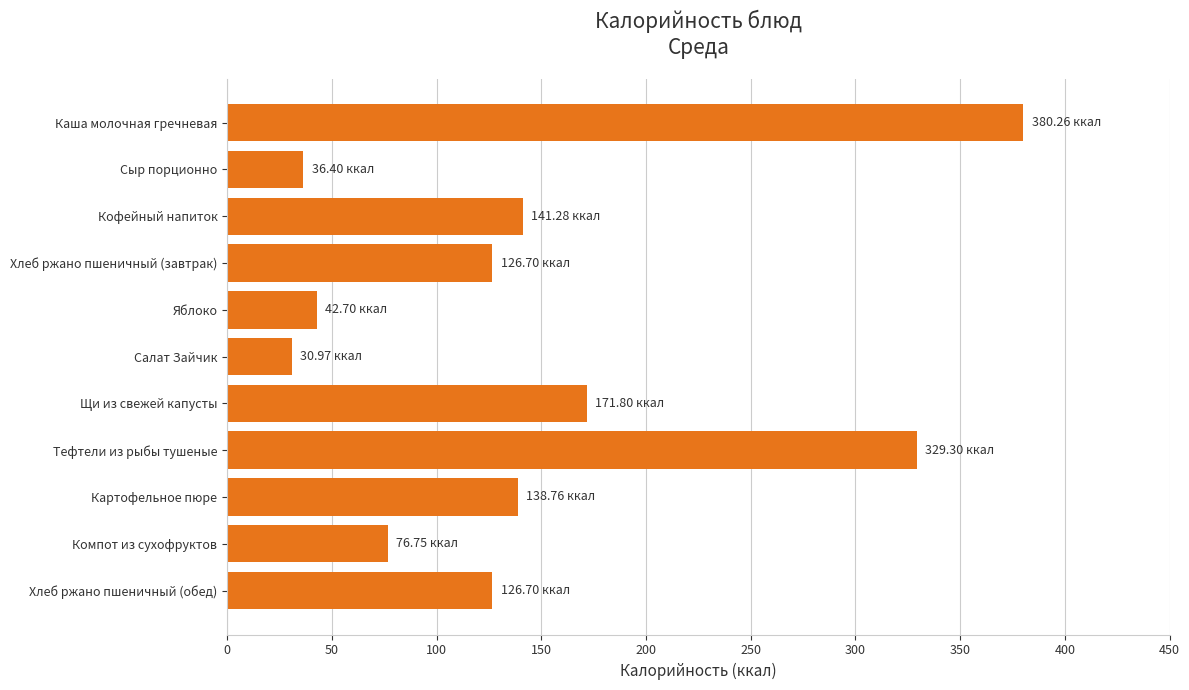

Which category has the highest value across all series?

Каша молочная гречневая